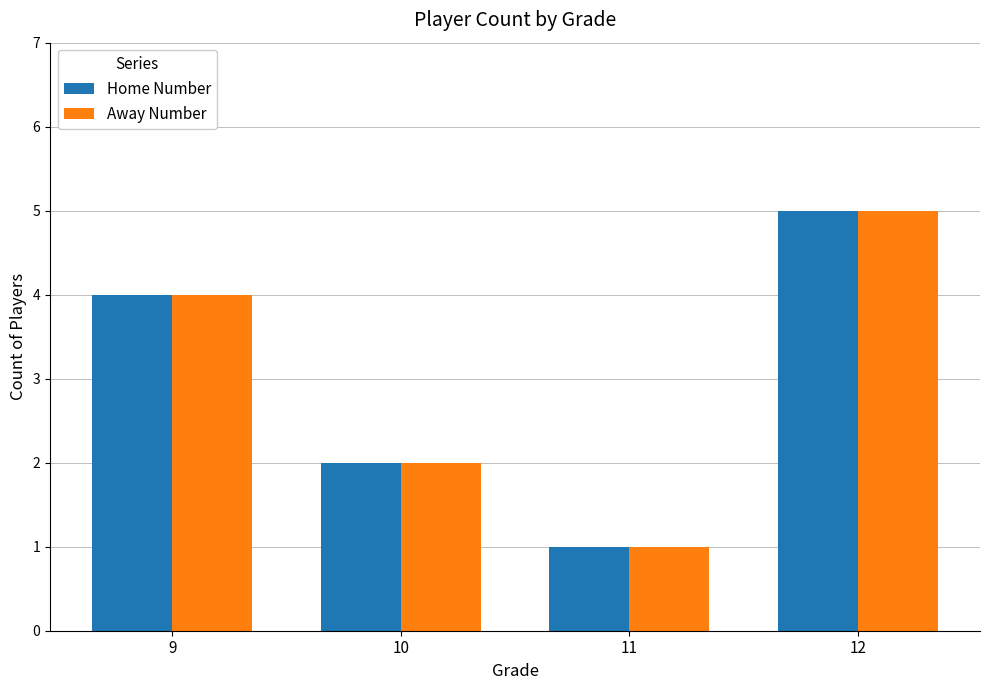

What is the value of the Home Number bar at the 1st from the left?

4